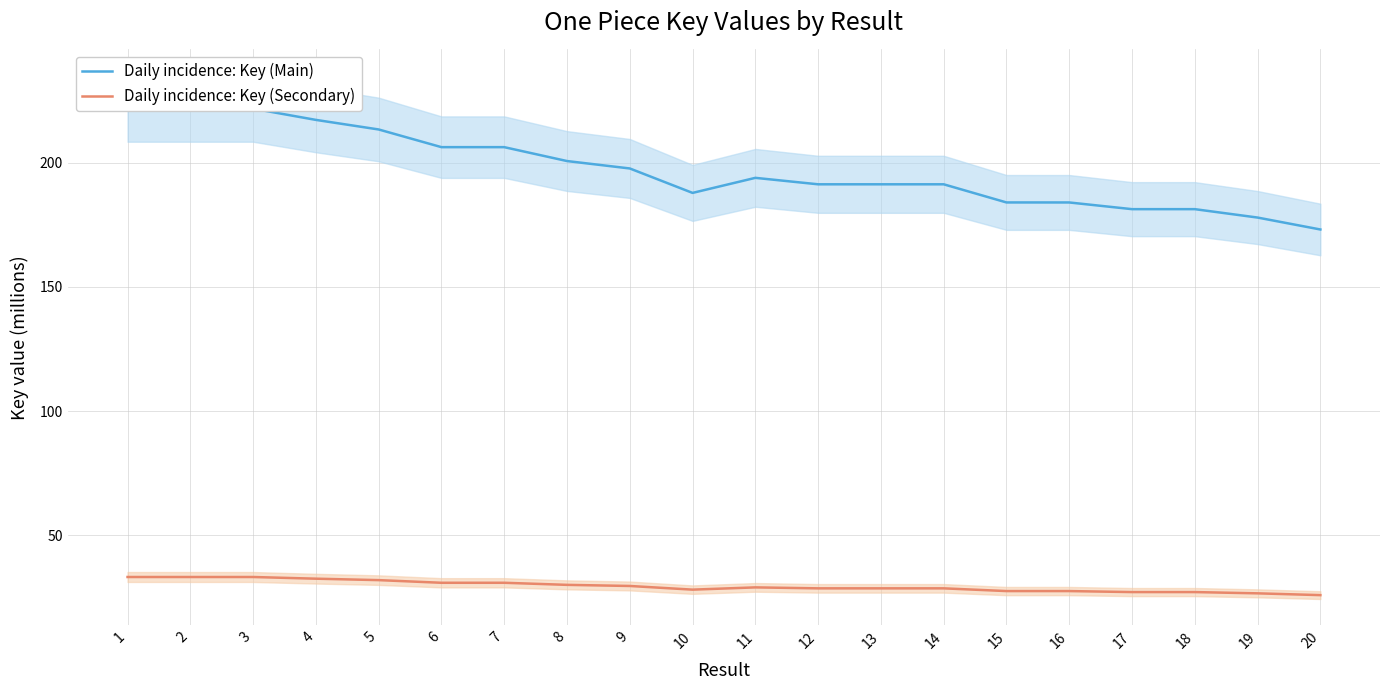

Which series has the largest range (max minus min)?

Daily incidence: Key (Main)